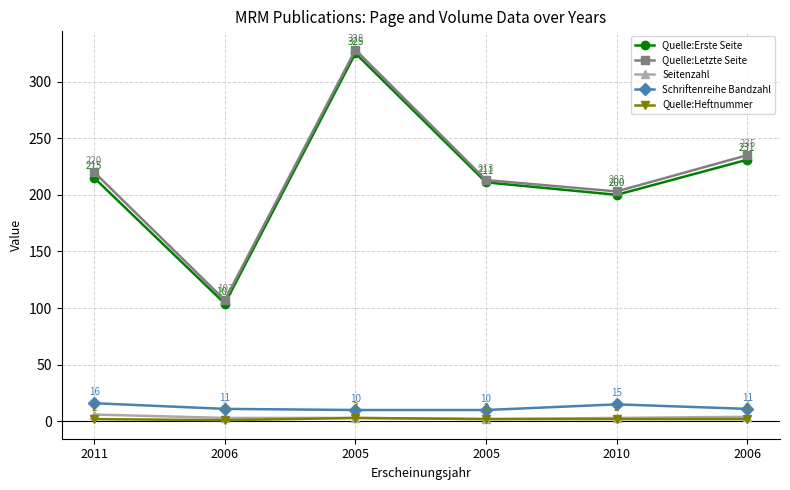

List the labels in order of Quelle:Letzte Seite value, smallest first.

2006, 2010, 2005, 2011, 2006, 2005